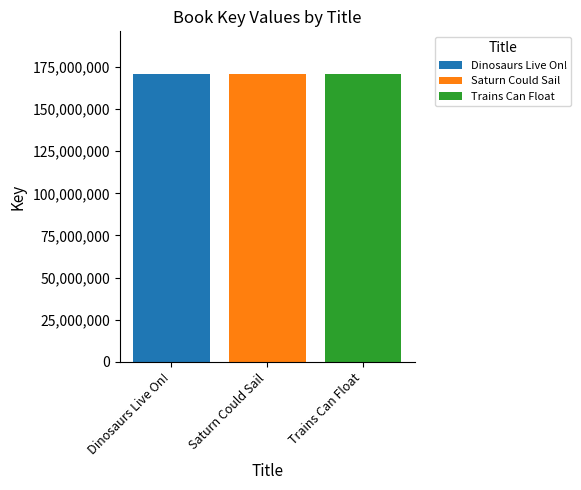

How many data points does each series have?

1